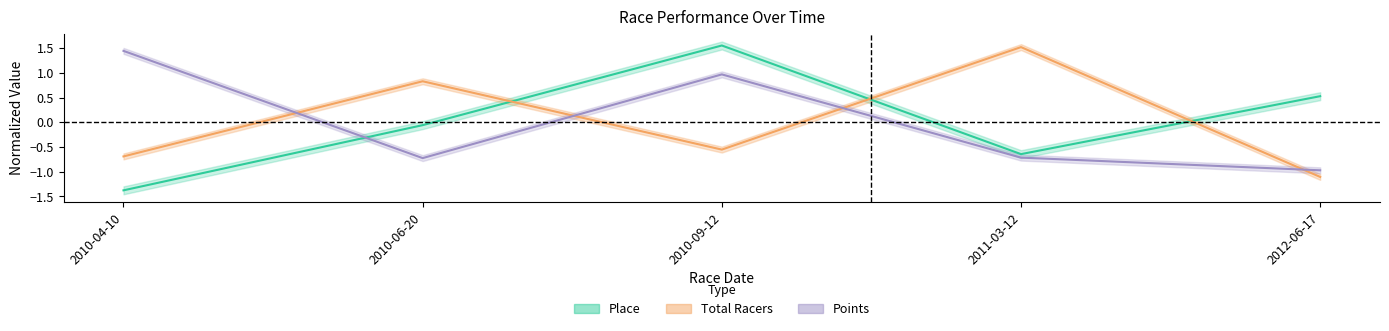

Which category has the lowest value in the Points series?

2012-06-17